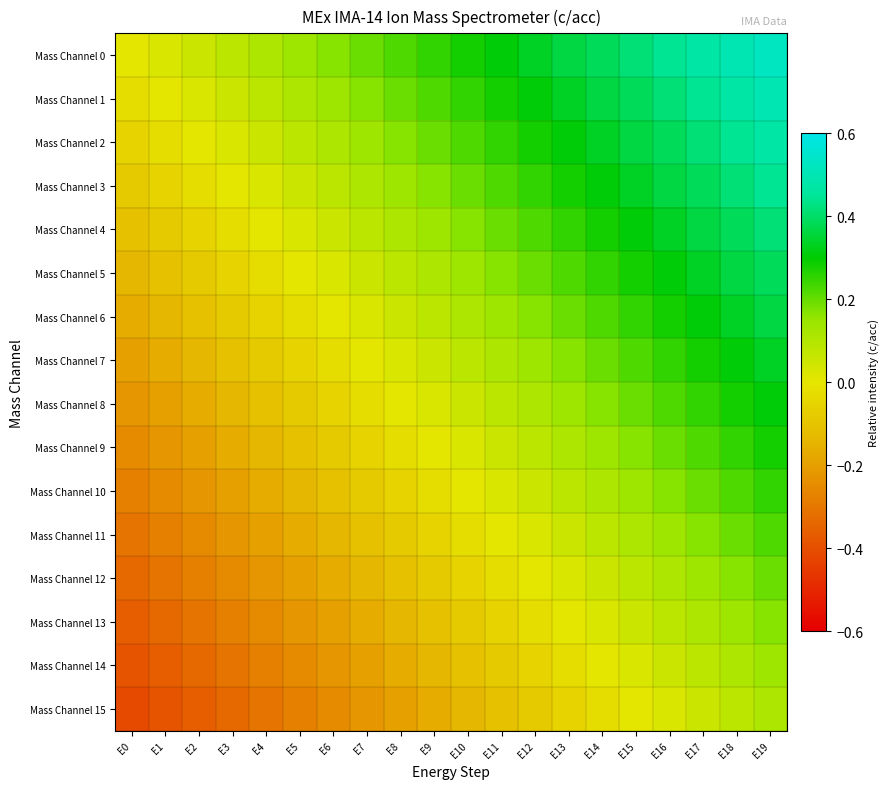

Which series has the largest total across all categories?

Mass Channel 0